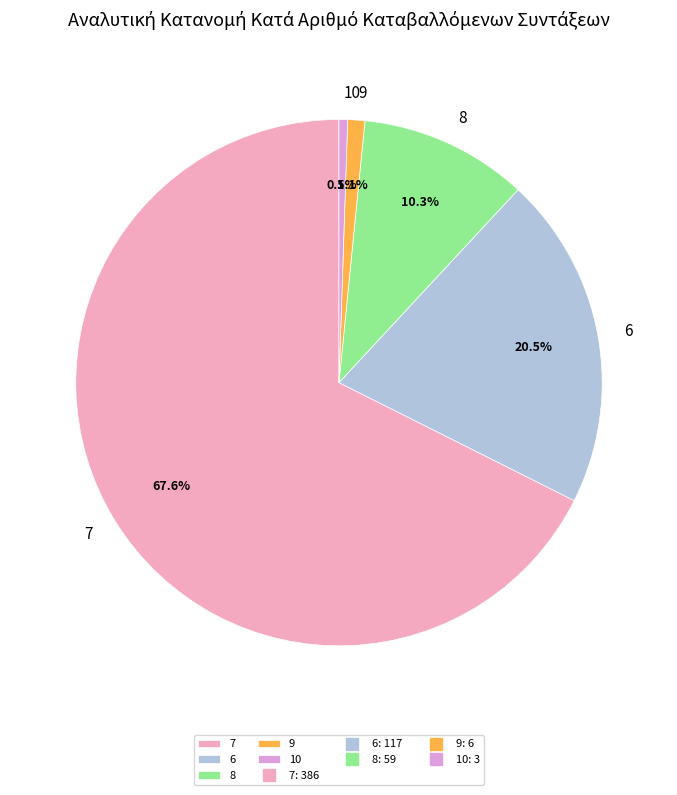

Which slice is the largest?

7